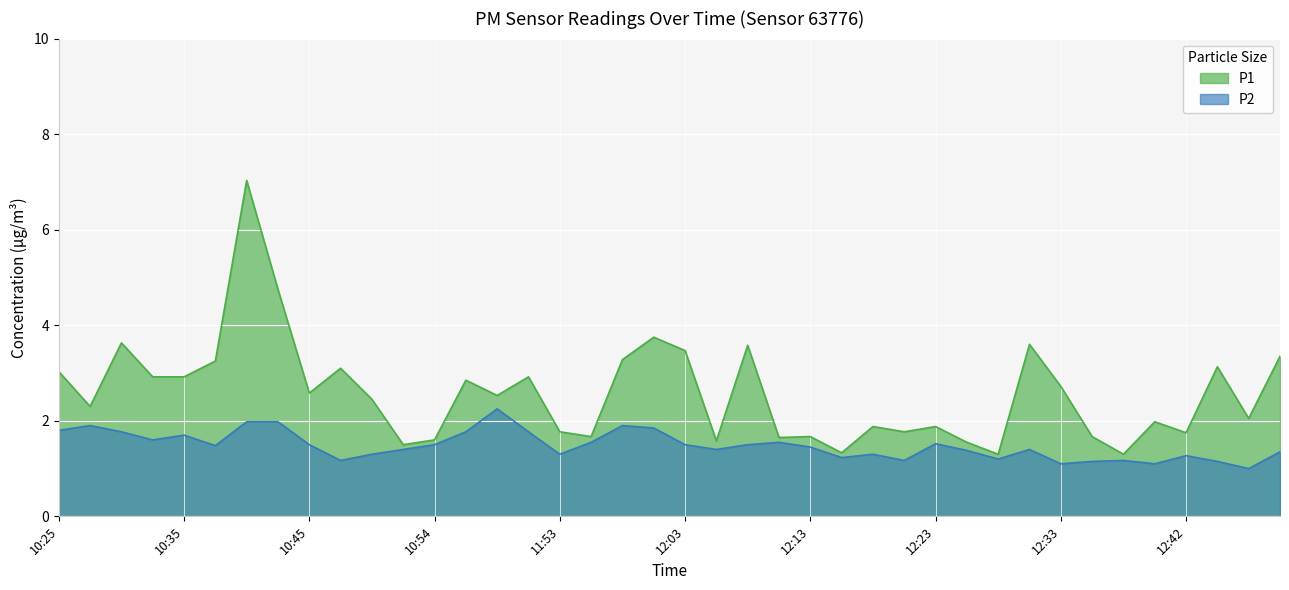

What is the label of the 22nd point from the left?

12:06